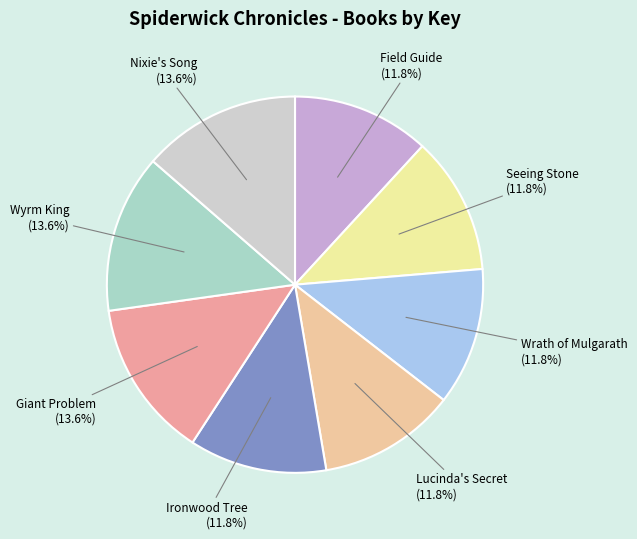

To the nearest percent, what is the difference between the largest and smallest slice percentages?

2%